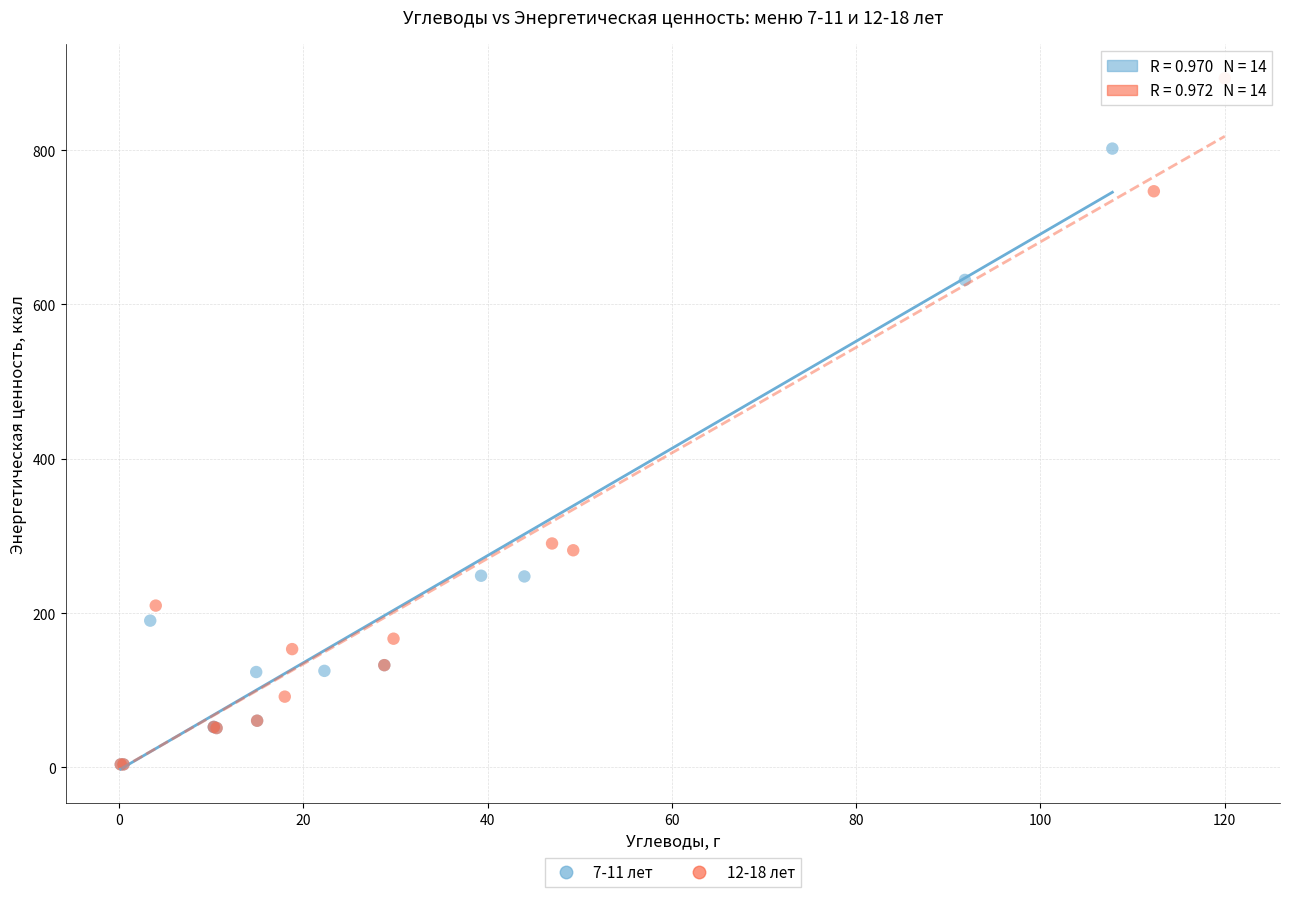

Which series contains the highest Y value?

12-18 лет